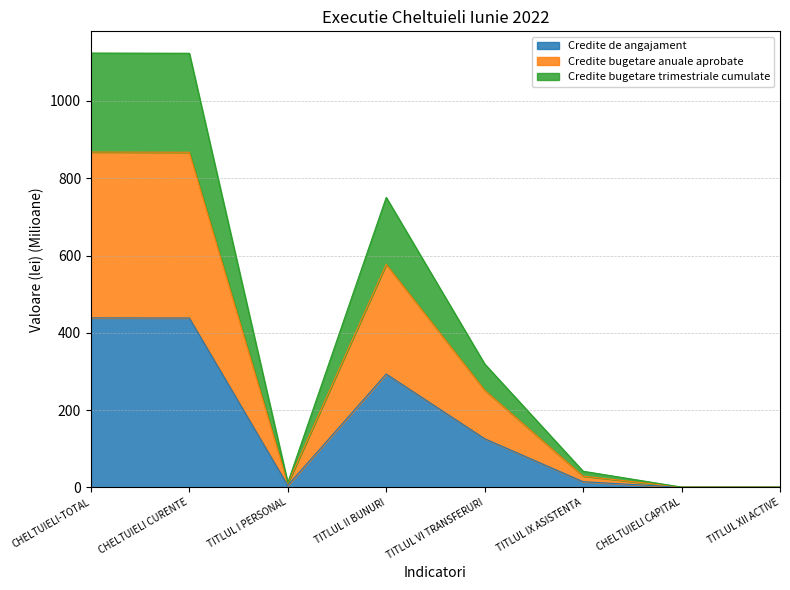

At which category does the chart reach its minimum across all series?

CHELTUIELI CAPITAL